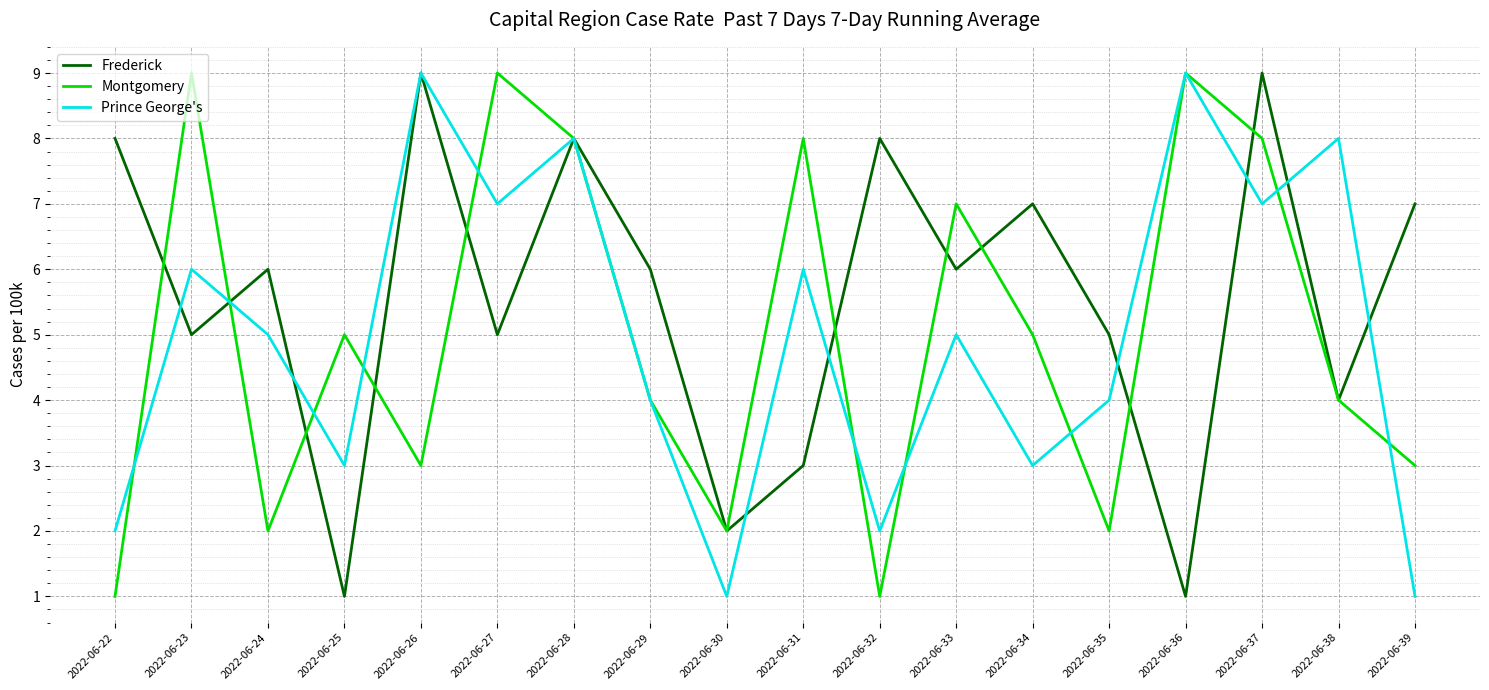

How many interior local valleys does the Montgomery series have?

5